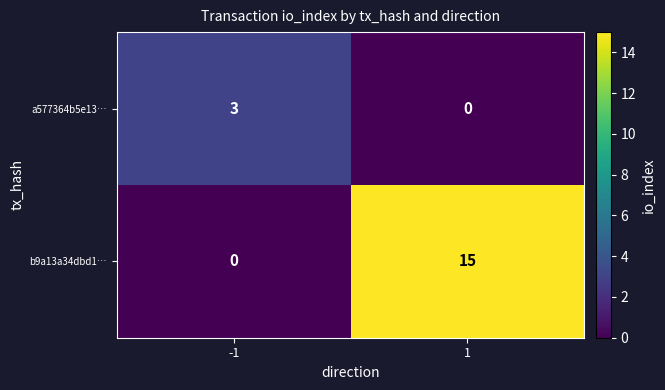

Reading left to right, extract all data points from this chart.

a577364b5e13…: 3	0
b9a13a34dbd1…: 0	15